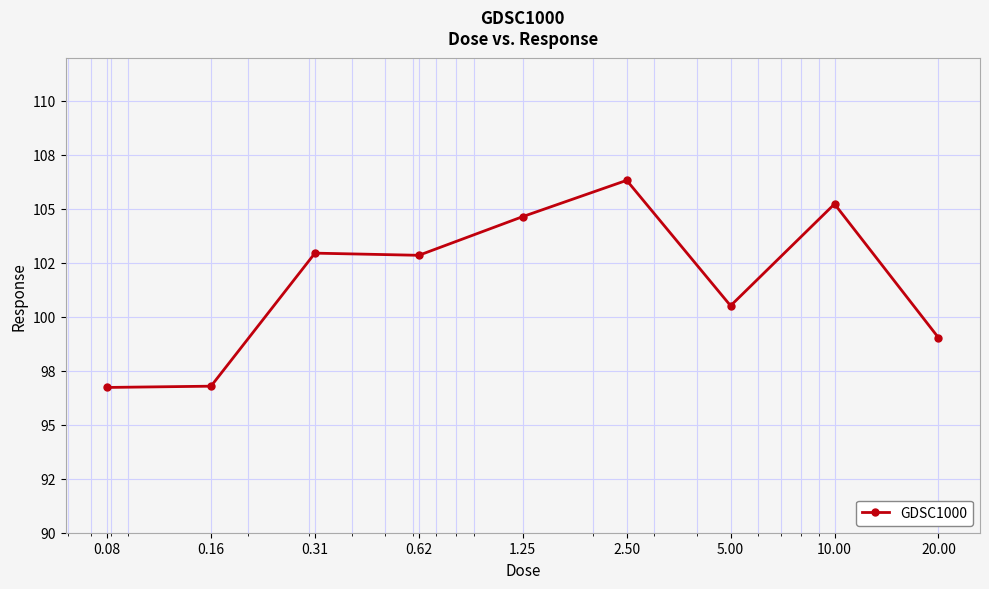

What is the greatest value displayed?

106.3